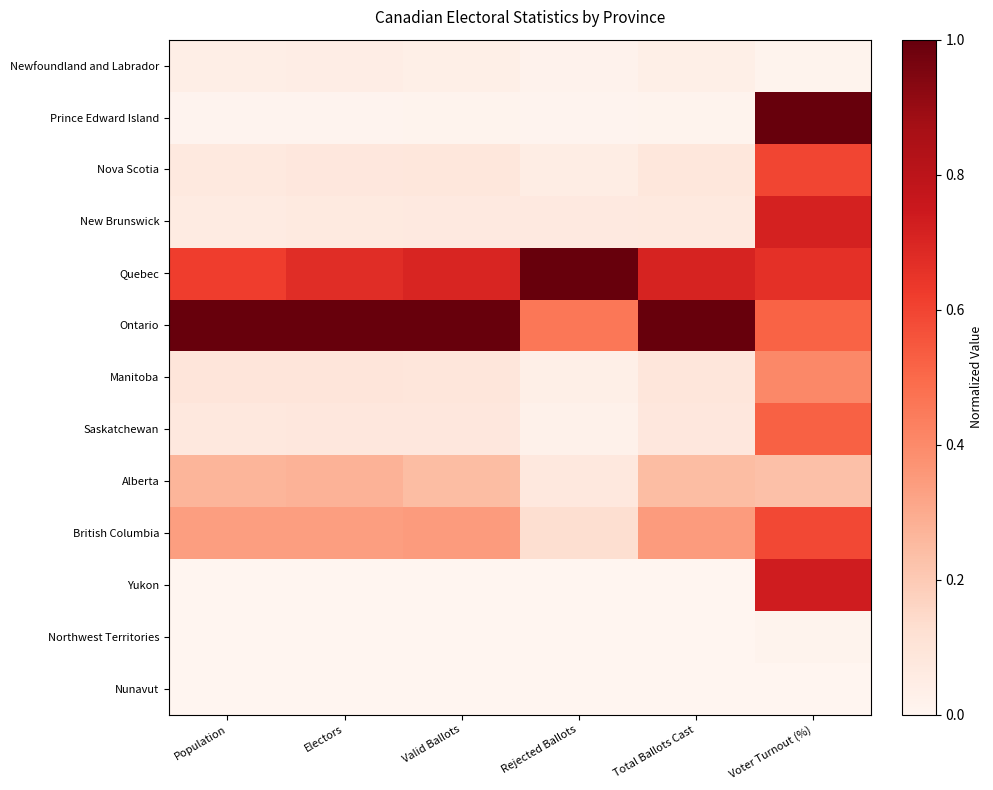

Reading left to right, transcribe all the data shown in this chart.

Newfoundland and Labrador: Population=0.0	Electors=0.0	Valid Ballots=0.0	Rejected Ballots=0.0	Total Ballots Cast=0.0	Voter Turnout (%)=0.0
Prince Edward Island: Population=0.0	Electors=0.0	Valid Ballots=0.0	Rejected Ballots=0.0	Total Ballots Cast=0.0	Voter Turnout (%)=1.0
Nova Scotia: Population=0.1	Electors=0.1	Valid Ballots=0.1	Rejected Ballots=0.0	Total Ballots Cast=0.1	Voter Turnout (%)=0.6
New Brunswick: Population=0.1	Electors=0.1	Valid Ballots=0.1	Rejected Ballots=0.1	Total Ballots Cast=0.1	Voter Turnout (%)=0.7
Quebec: Population=0.6	Electors=0.7	Valid Ballots=0.7	Rejected Ballots=1.0	Total Ballots Cast=0.7	Voter Turnout (%)=0.7
Ontario: Population=1.0	Electors=1.0	Valid Ballots=1.0	Rejected Ballots=0.5	Total Ballots Cast=1.0	Voter Turnout (%)=0.5
Manitoba: Population=0.1	Electors=0.1	Valid Ballots=0.1	Rejected Ballots=0.0	Total Ballots Cast=0.1	Voter Turnout (%)=0.4
Saskatchewan: Population=0.1	Electors=0.1	Valid Ballots=0.1	Rejected Ballots=0.0	Total Ballots Cast=0.1	Voter Turnout (%)=0.5
Alberta: Population=0.3	Electors=0.3	Valid Ballots=0.2	Rejected Ballots=0.1	Total Ballots Cast=0.2	Voter Turnout (%)=0.2
British Columbia: Population=0.3	Electors=0.3	Valid Ballots=0.3	Rejected Ballots=0.1	Total Ballots Cast=0.3	Voter Turnout (%)=0.6
Yukon: Population=0.0	Electors=0.0	Valid Ballots=0.0	Rejected Ballots=0.0	Total Ballots Cast=0.0	Voter Turnout (%)=0.7
Northwest Territories: Population=0.0	Electors=0.0	Valid Ballots=0.0	Rejected Ballots=0.0	Total Ballots Cast=0.0	Voter Turnout (%)=0.0
Nunavut: Population=0.0	Electors=0.0	Valid Ballots=0.0	Rejected Ballots=0.0	Total Ballots Cast=0.0	Voter Turnout (%)=0.0